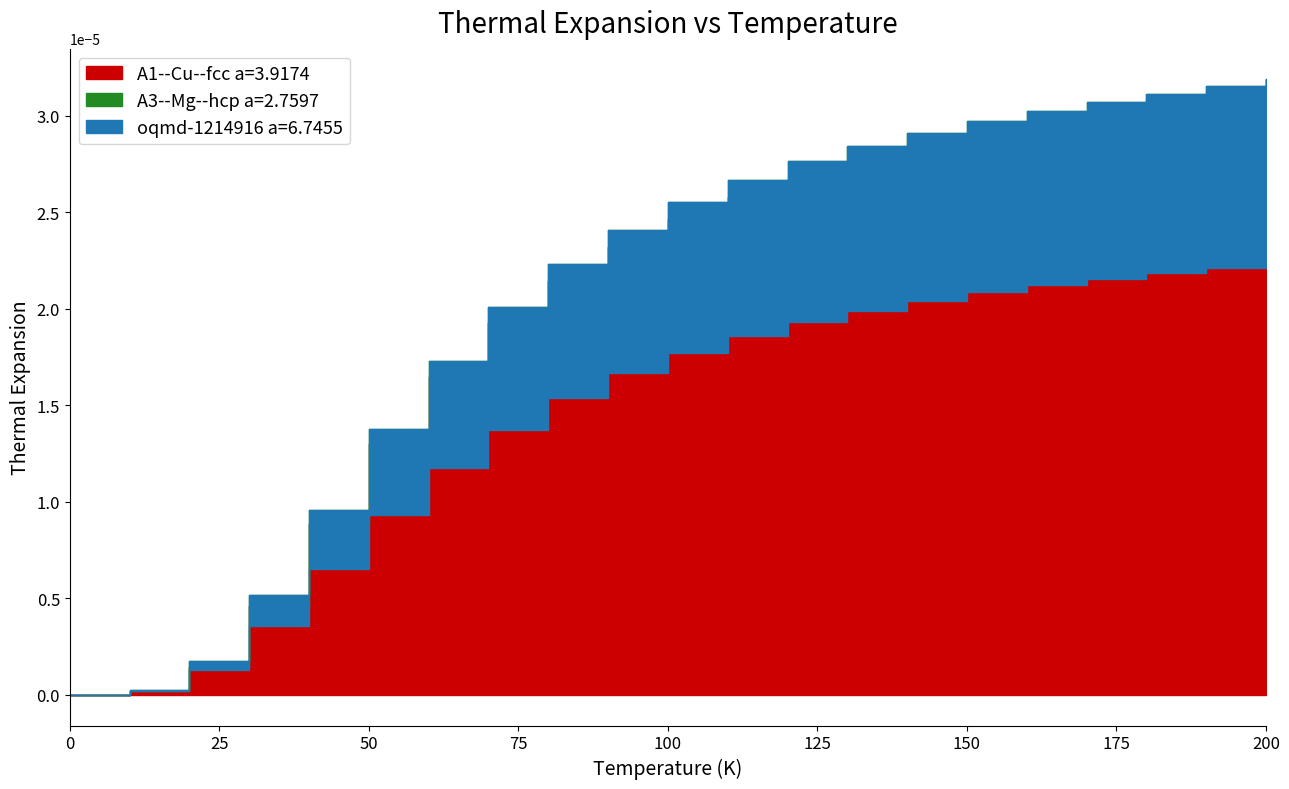

Between 120 and 90, which is larger?

120